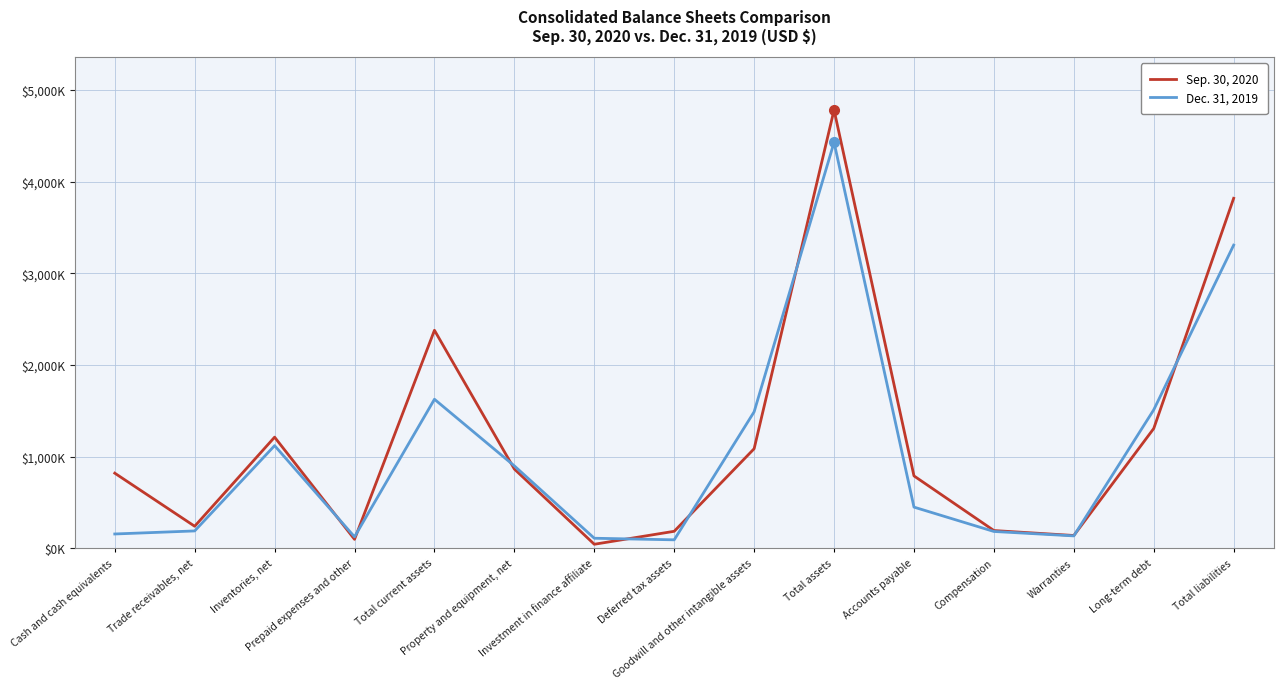

The Dec. 31, 2019 series shows 184500 at Compensation. True or false?

True